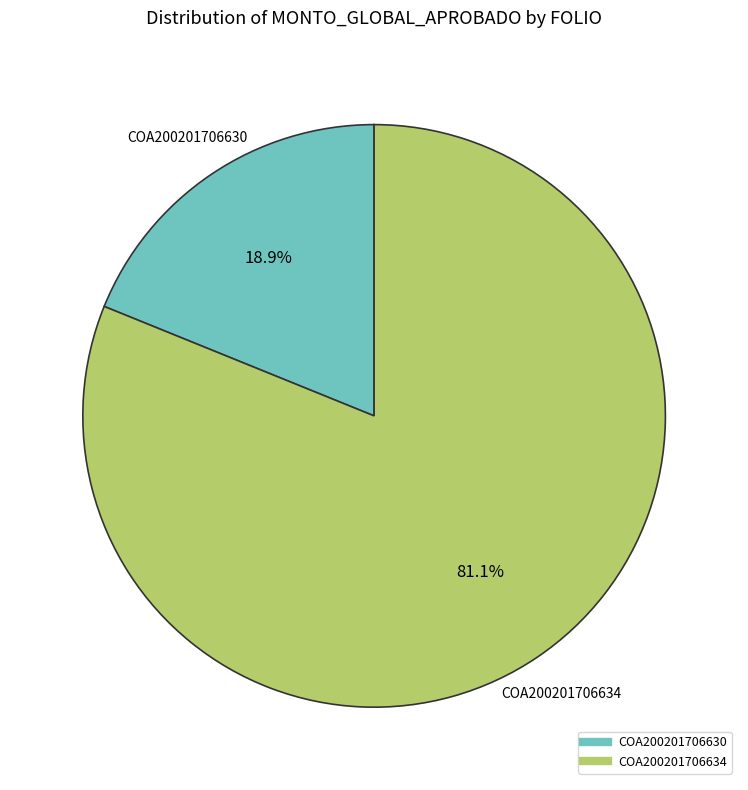

To the nearest percent, what is the difference between the largest and smallest slice percentages?

62%